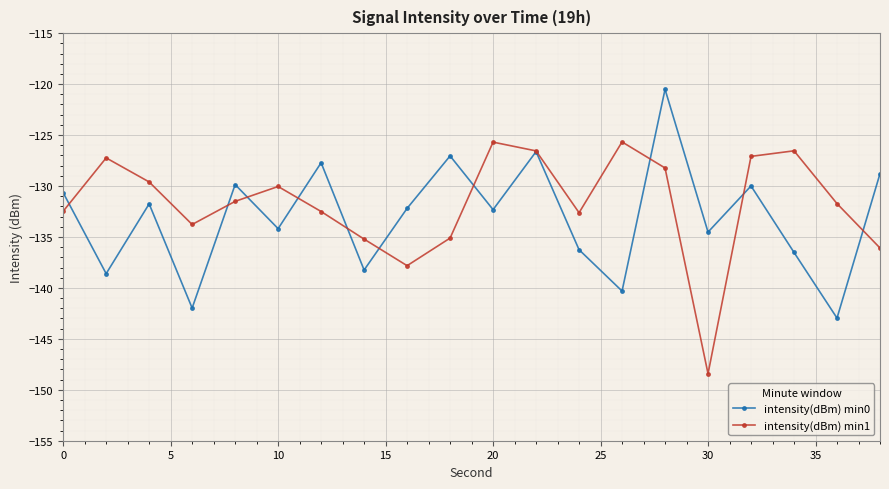

How many values in the intensity(dBm) min0 series exceed -132?

9